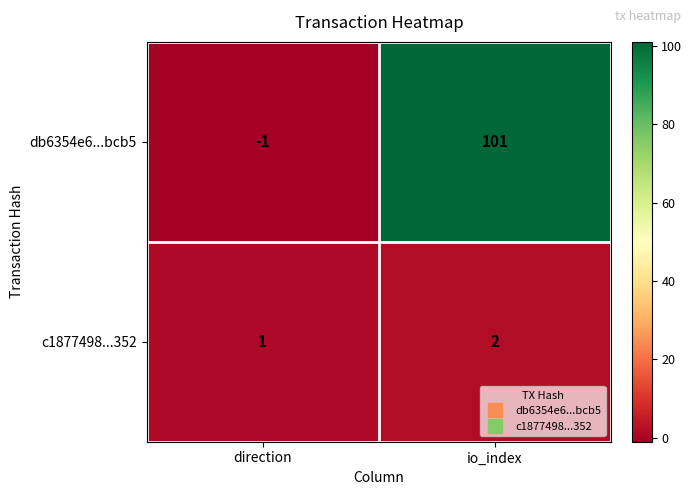

Which category has the lowest value across all series?

direction